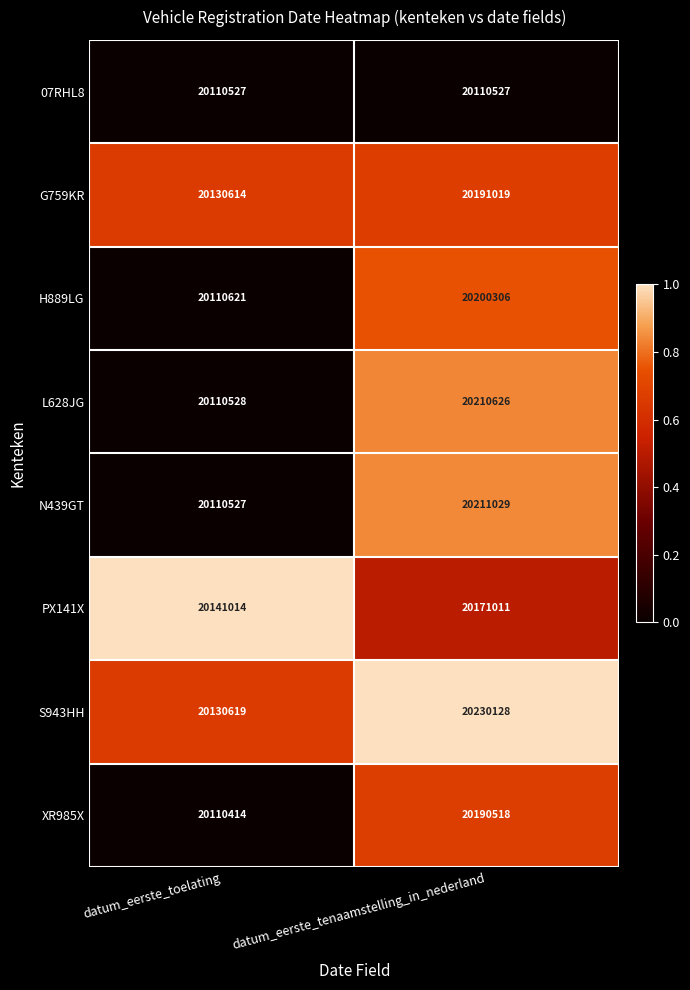

How many values in the N439GT series are below 20211029?

1